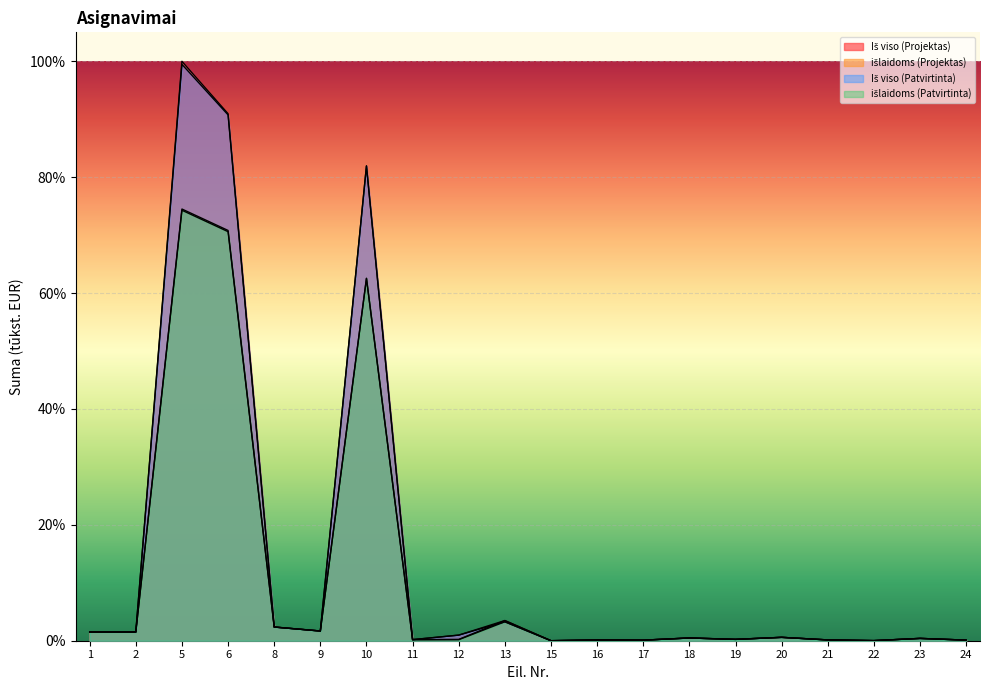

Reading left to right, list all the values displayed in this chart.

Iš viso (Projektas): 1.5	1.5	100.0	91.0	2.4	1.7	81.9	0.2	1.0	3.5	0.0	0.1	0.1	0.5	0.2	0.6	0.1	0.0	0.4	0.1
išlaidoms (Projektas): 1.5	1.5	74.5	70.8	2.4	1.7	62.5	0.2	0.2	3.5	0.0	0.1	0.1	0.5	0.2	0.6	0.1	0.0	0.4	0.1
Iš viso (Patvirtinta): 1.5	1.5	99.5	90.7	2.4	1.7	81.9	0.2	1.0	3.3	0.0	0.1	0.1	0.5	0.2	0.6	0.1	0.0	0.4	0.1
išlaidoms (Patvirtinta): 1.5	1.5	74.3	70.6	2.4	1.7	62.5	0.2	0.2	3.3	0.0	0.1	0.1	0.5	0.2	0.6	0.1	0.0	0.4	0.1